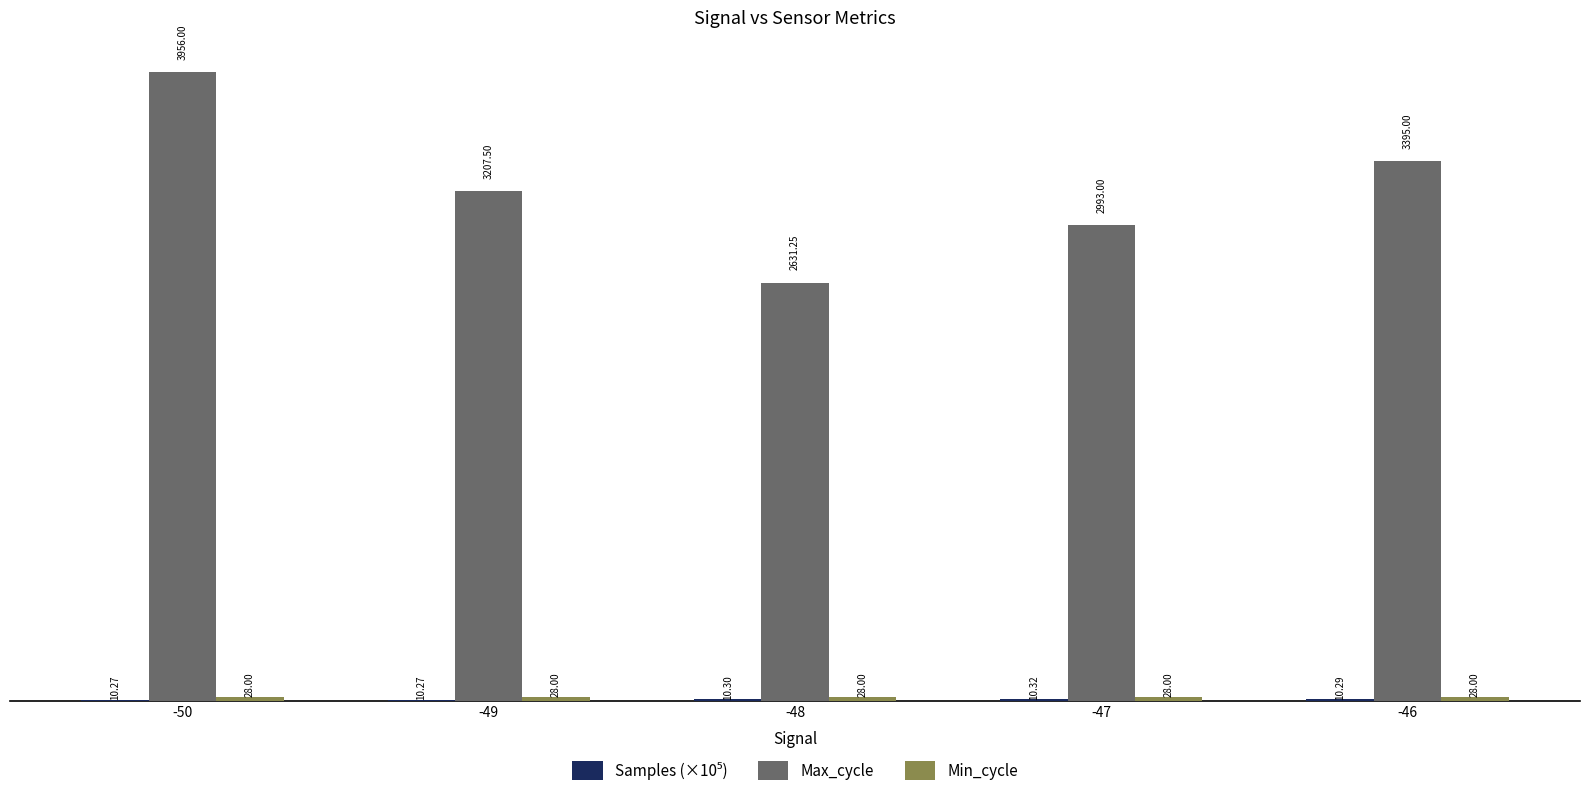

At which category is the sum across all series the highest?

-50